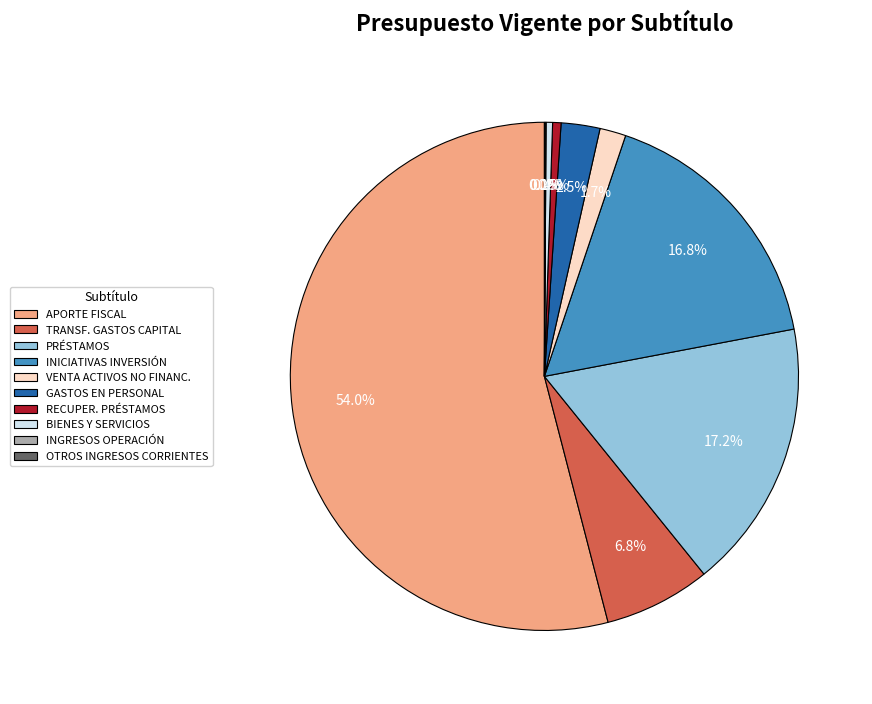

To the nearest percent, what is the difference between the largest and smallest slice percentages?

54%